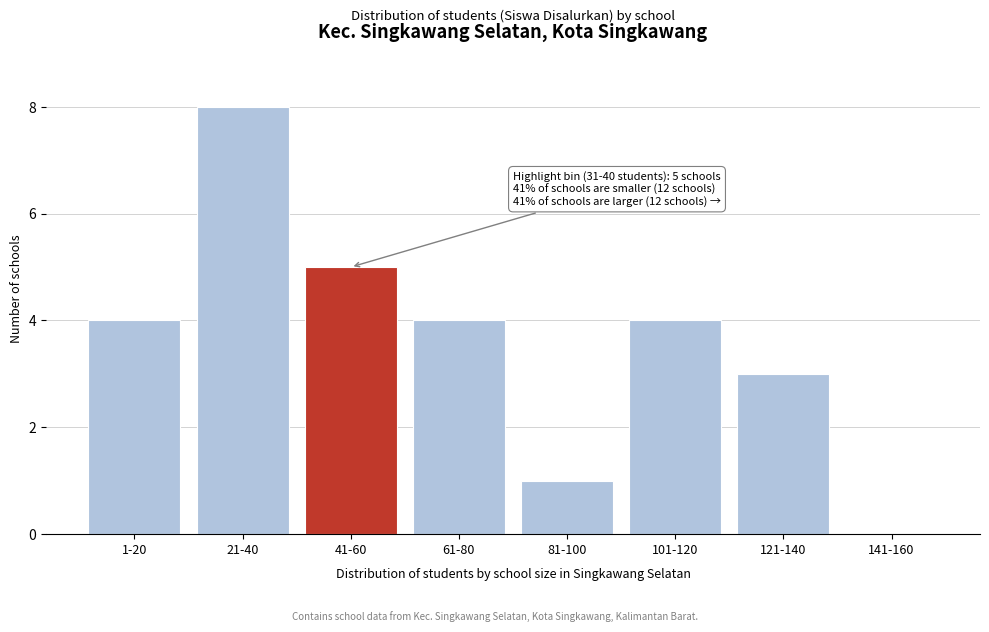

Reading left to right, what are all the values shown in this chart?

1-20=4	21-40=8	41-60=5	61-80=4	81-100=1	101-120=4	121-140=3	141-160=0